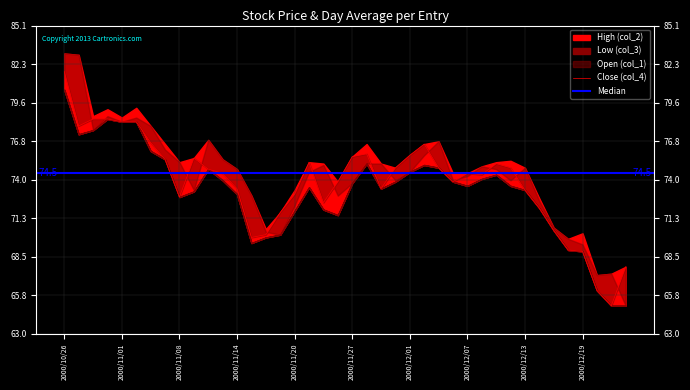

What is the sum of the Open (col_1) values at 2000/12/04 and 2000/11/16?

146.1